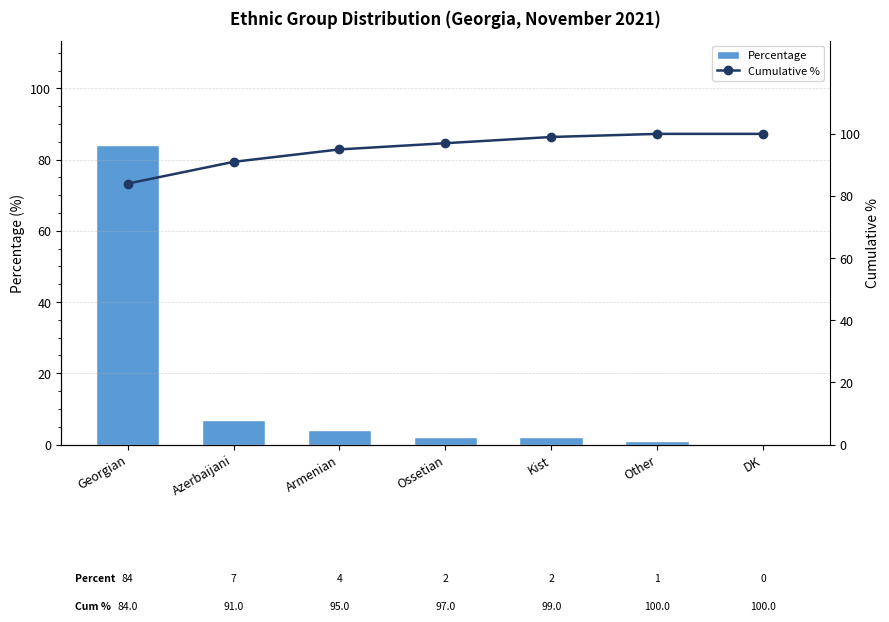

Between Armenian and DK, which is larger?

Armenian